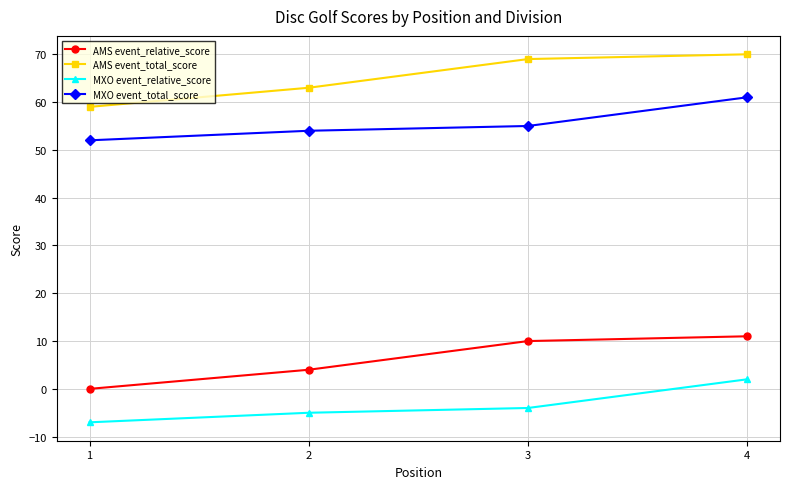

Reading left to right, what are all the values shown in this chart?

AMS event_relative_score: 0	4	10	11
AMS event_total_score: 59	63	69	70
MXO event_relative_score: -7	-5	-4	2
MXO event_total_score: 52	54	55	61